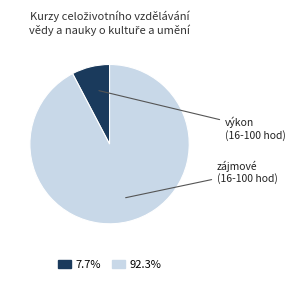

Does any single category account for the majority?

Yes